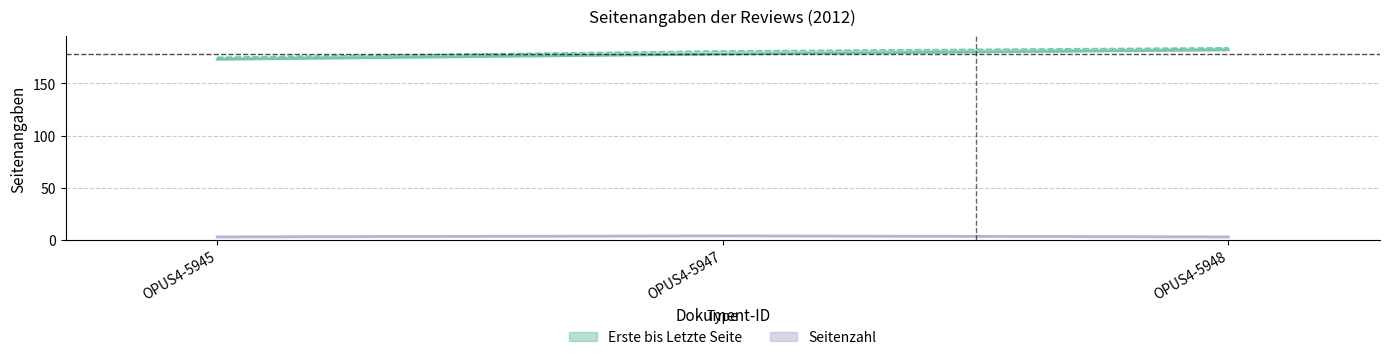

Rank the categories by value from highest to lowest.

OPUS4-5948, OPUS4-5947, OPUS4-5945